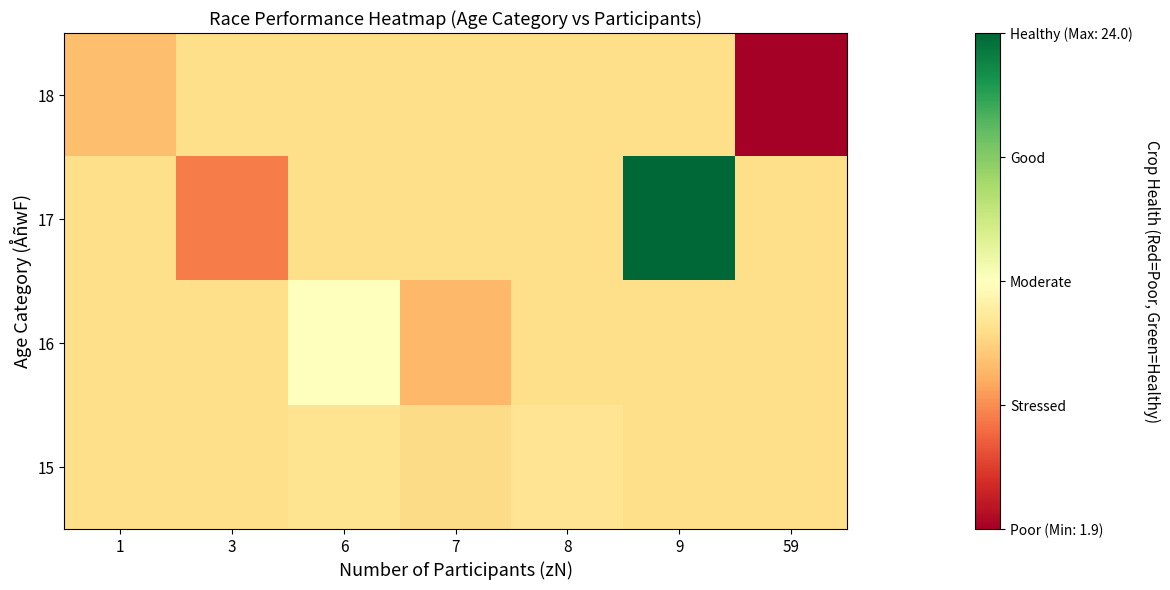

At how many categories does at least one series exceed 20?

1